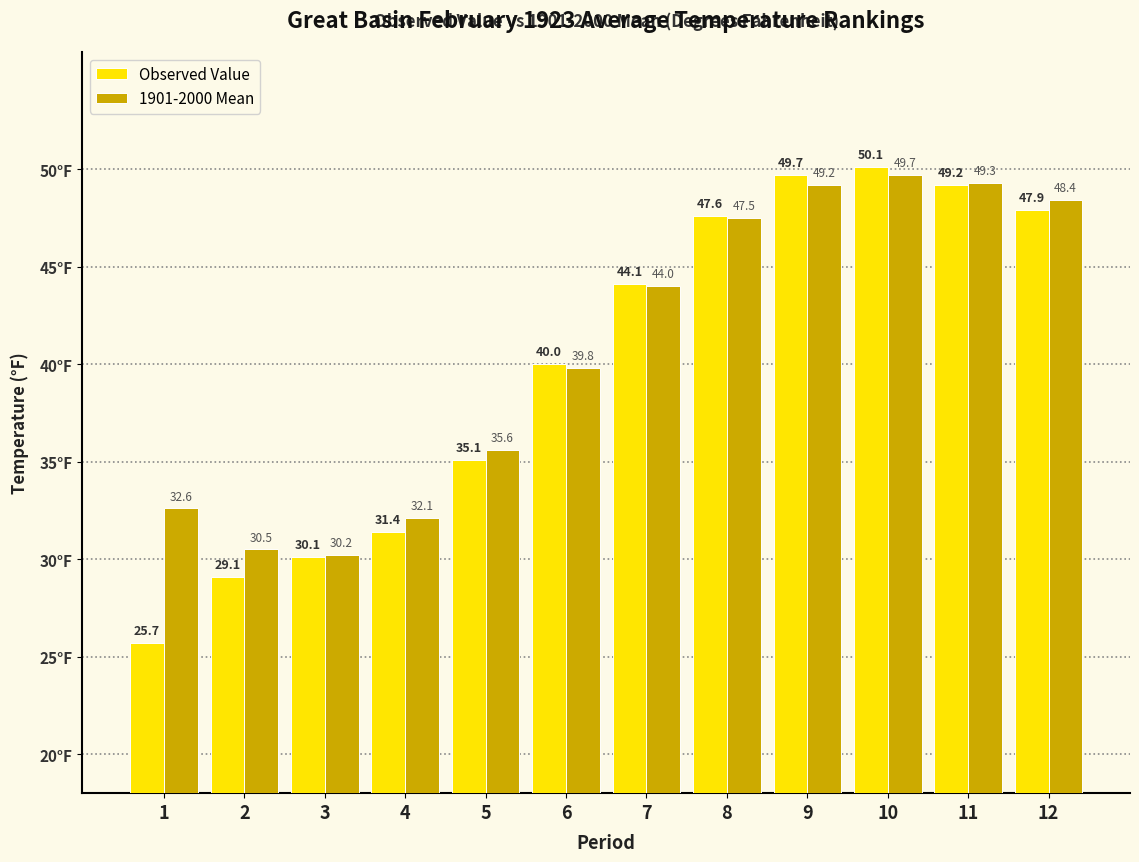

List the series in order of their overall mean, lowest first.

Observed Value, 1901-2000 Mean